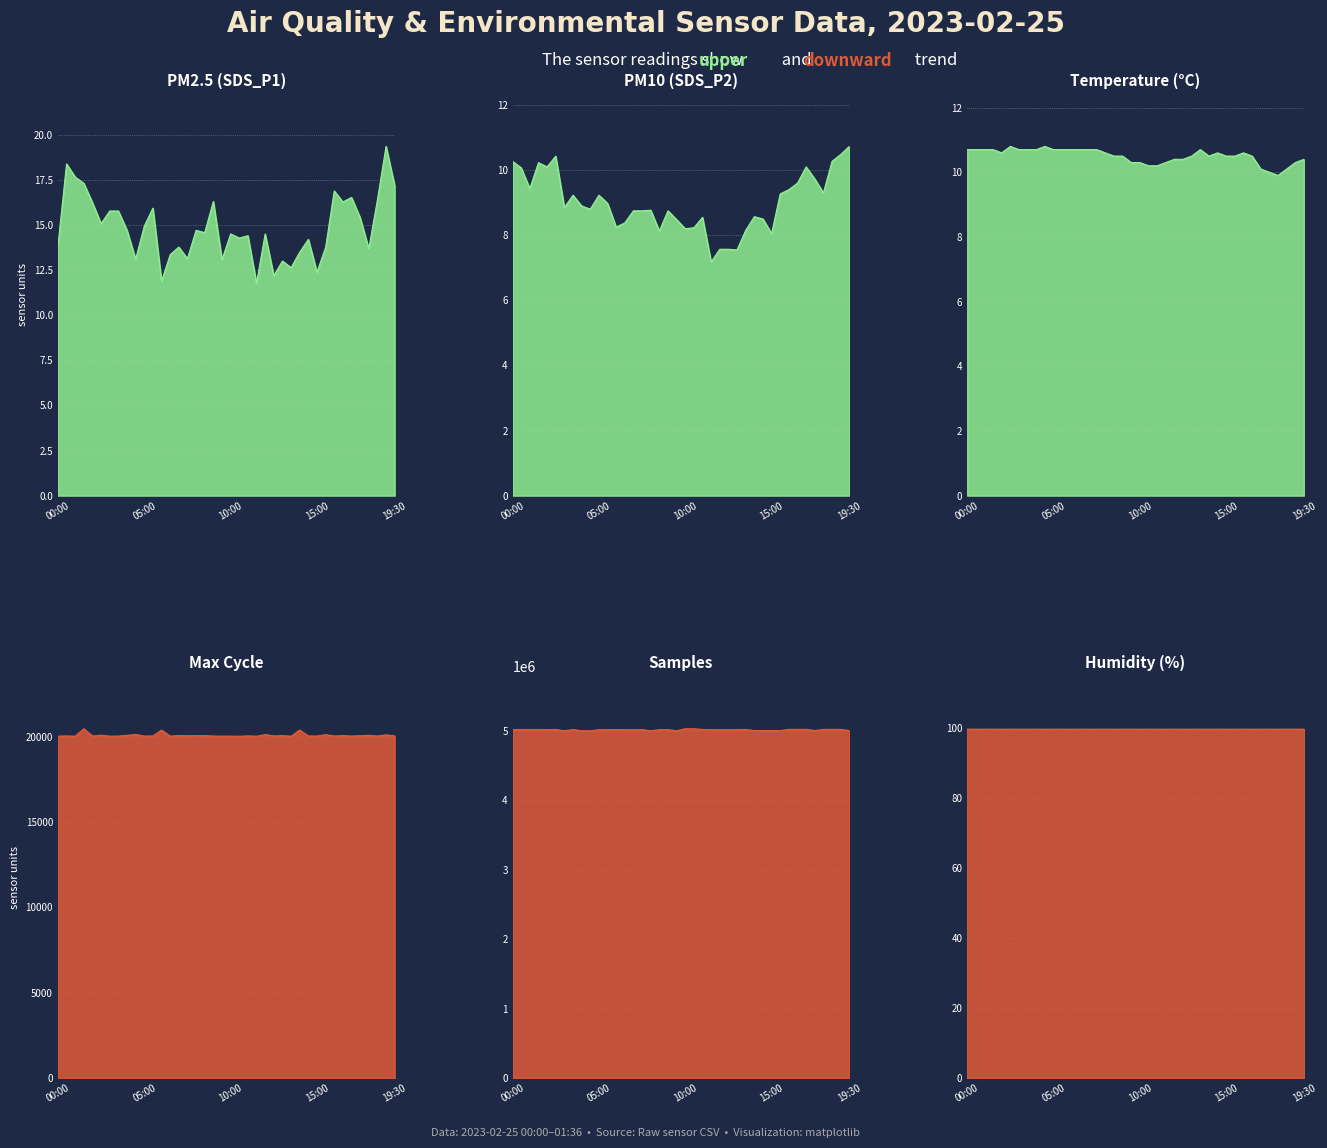

Which series has the largest total across all categories?

Samples